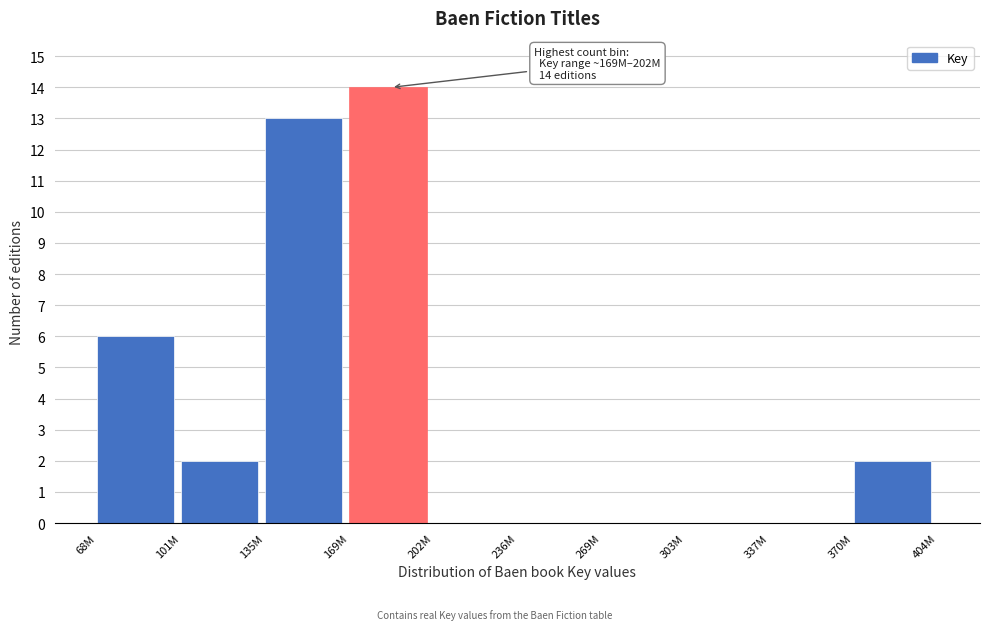

Reading left to right, transcribe all the data shown in this chart.

68M=6	101M=2	135M=13	169M=14	202M=0	236M=0	269M=0	303M=0	337M=0	370M=2